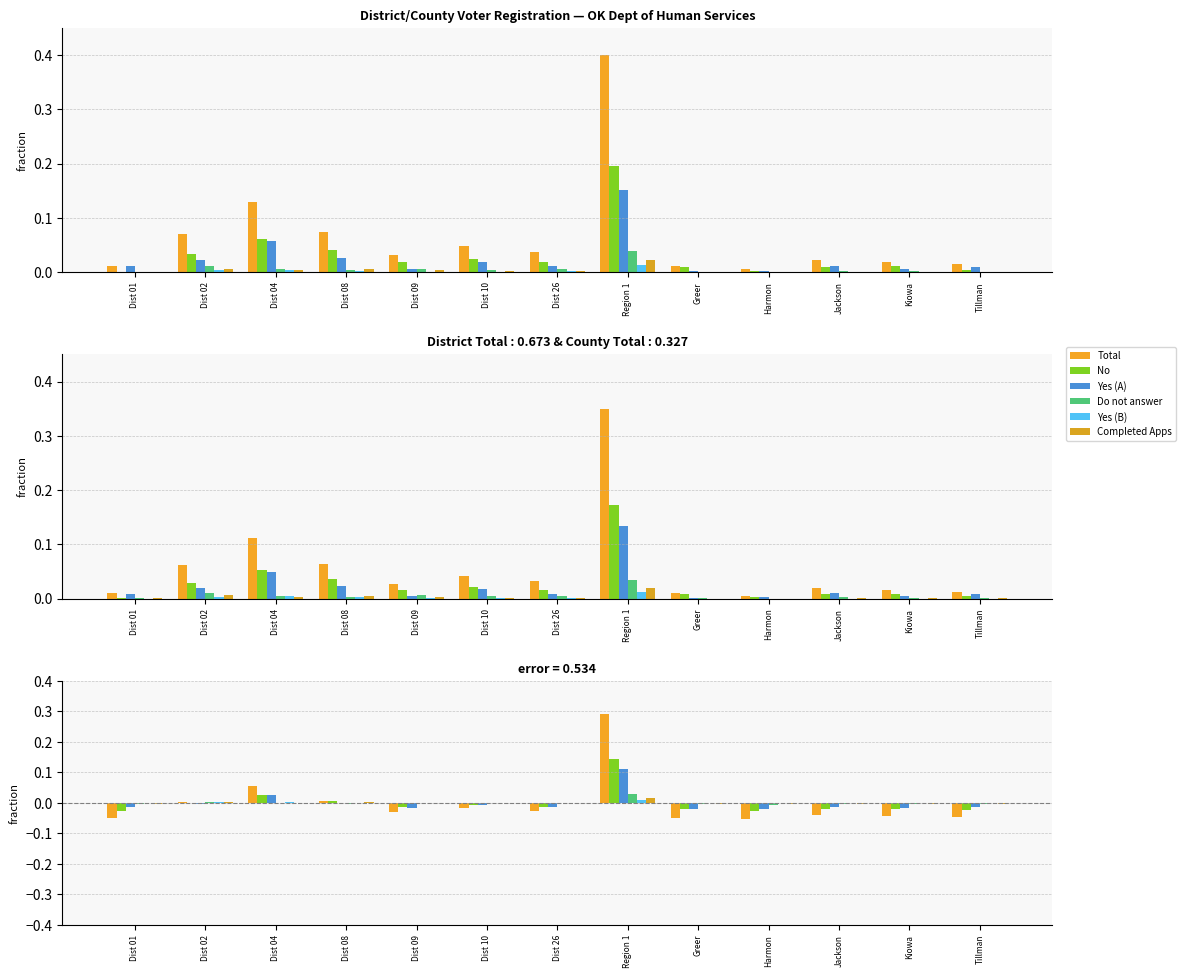

What position from the right is Harmon?

4